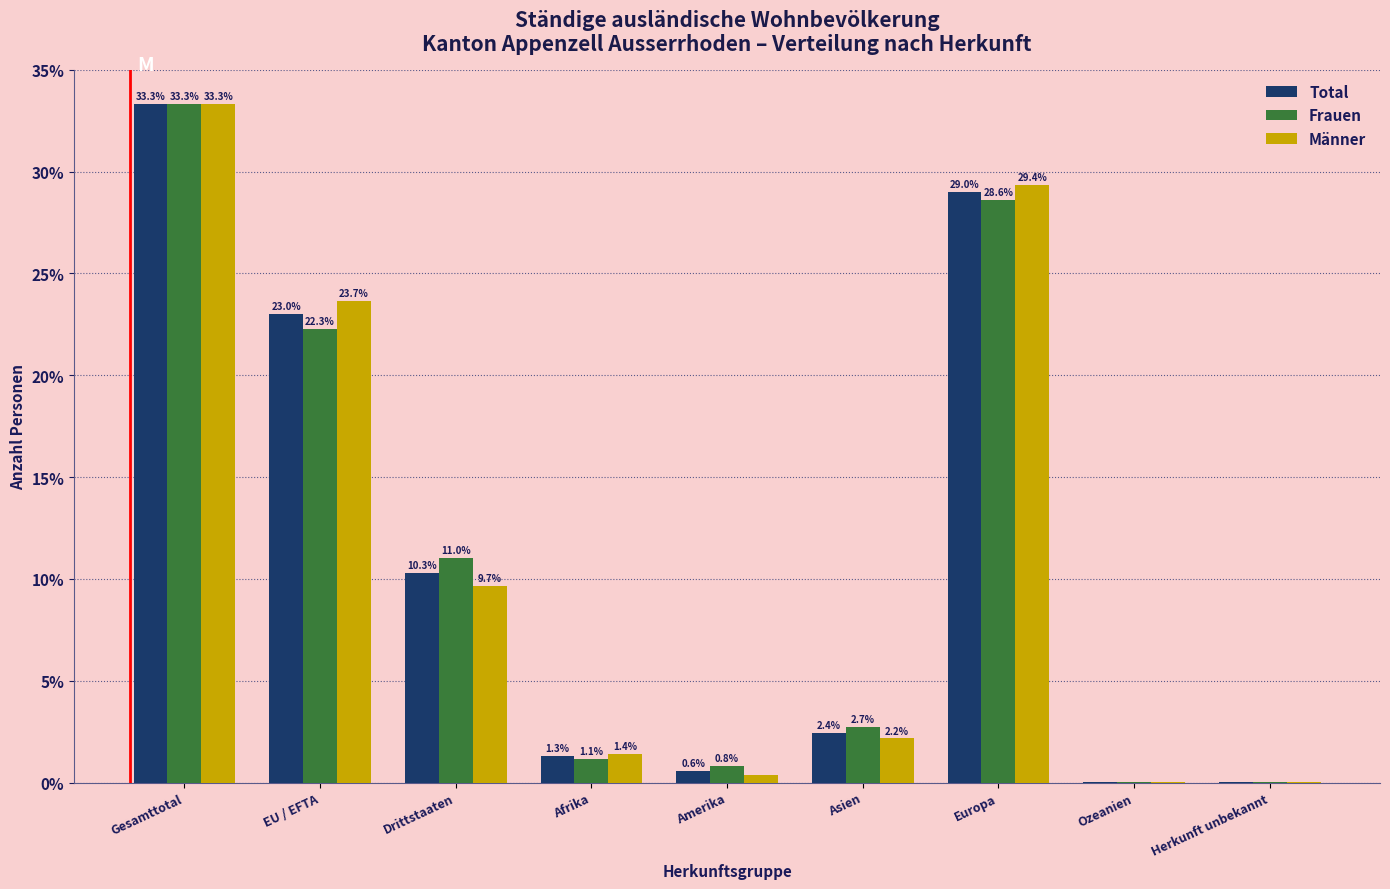

At which label is Total closest to 16?

Drittstaaten